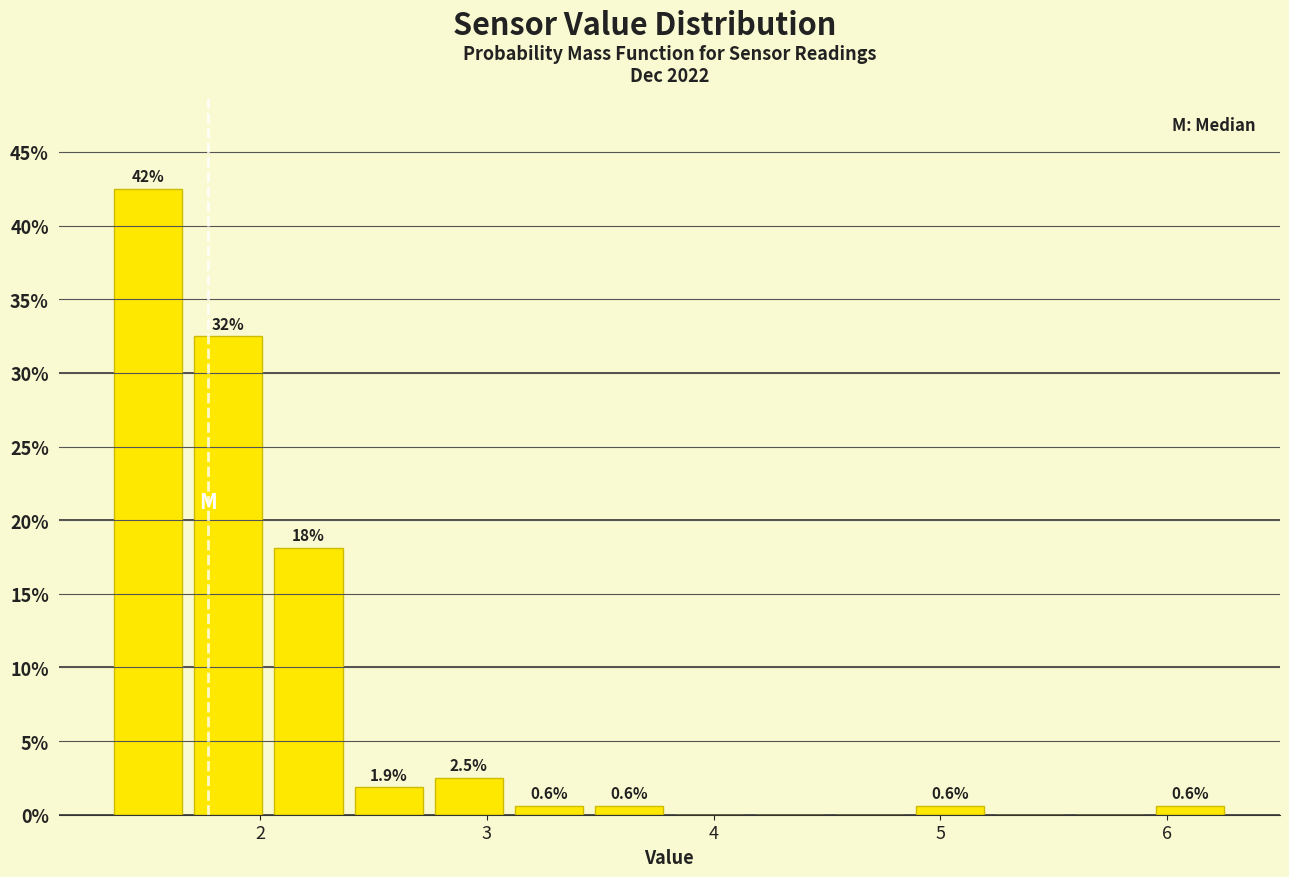

Read against the x-axis, roughly where is the centre of the tallest bar?

1.5